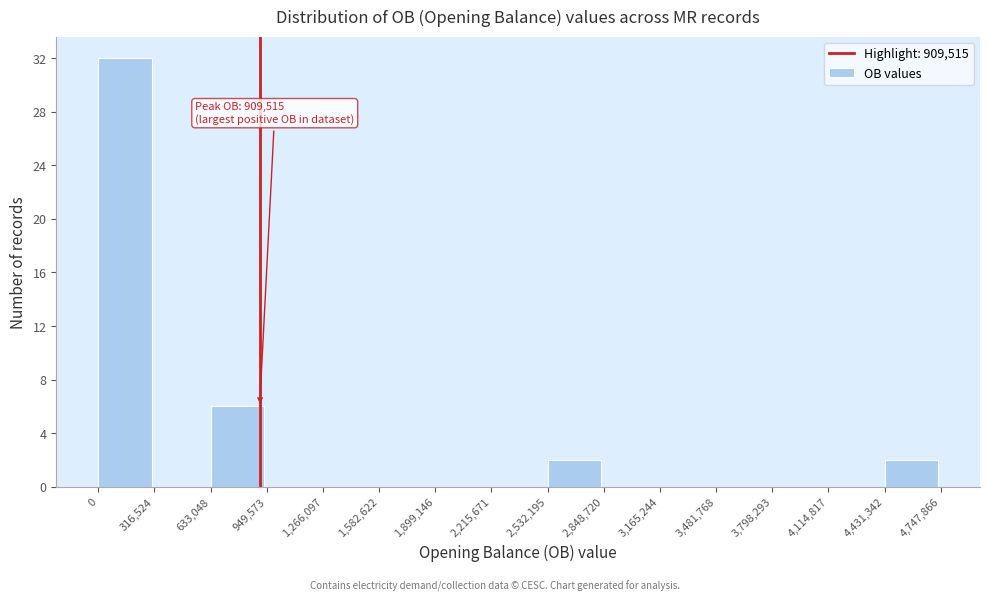

Which range on the x-axis has the tallest bar?

0 to 316,524